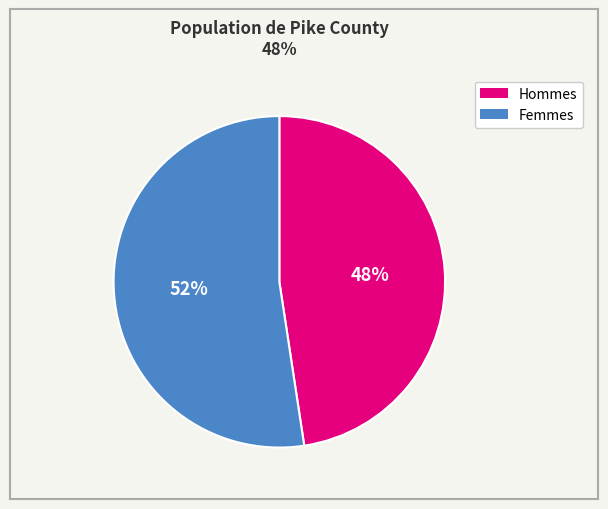

Is there a majority slice in this chart?

Yes